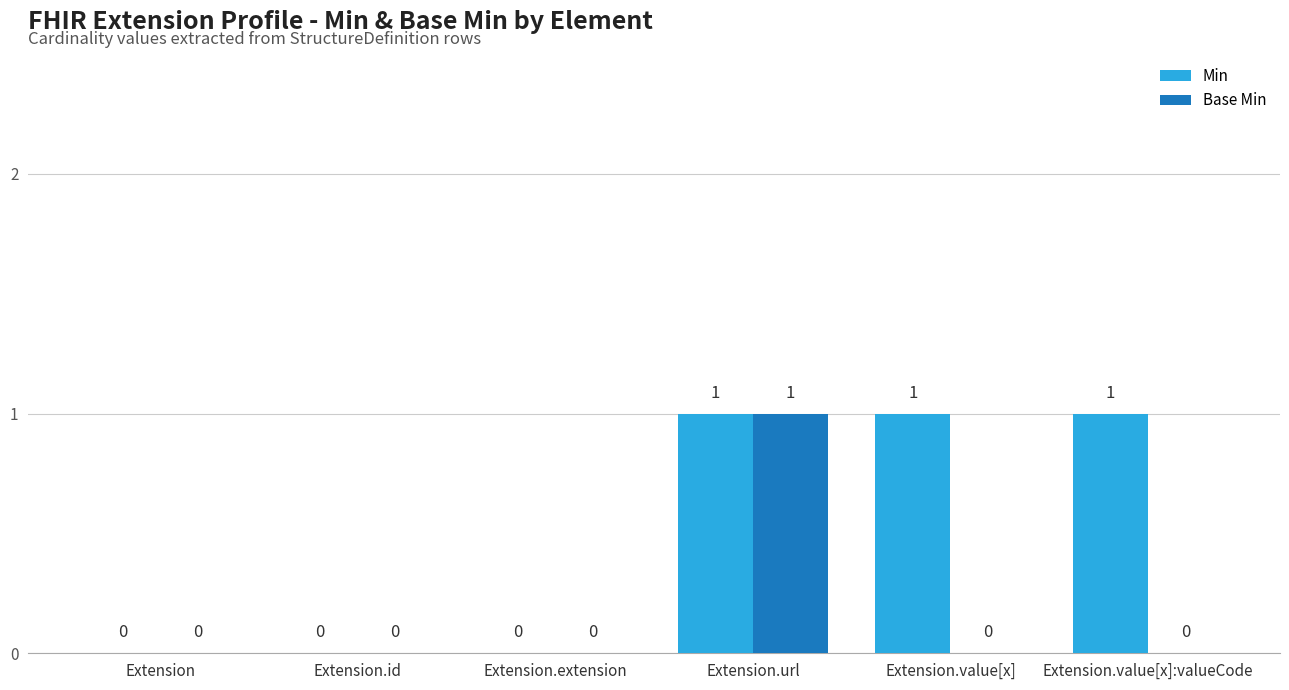

Between Extension.url and Extension.value[x], which series saw the biggest shift?

Base Min